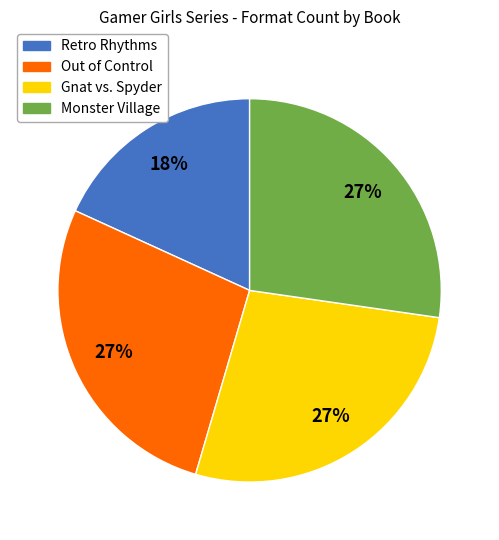

How many slices are in this pie chart?

4